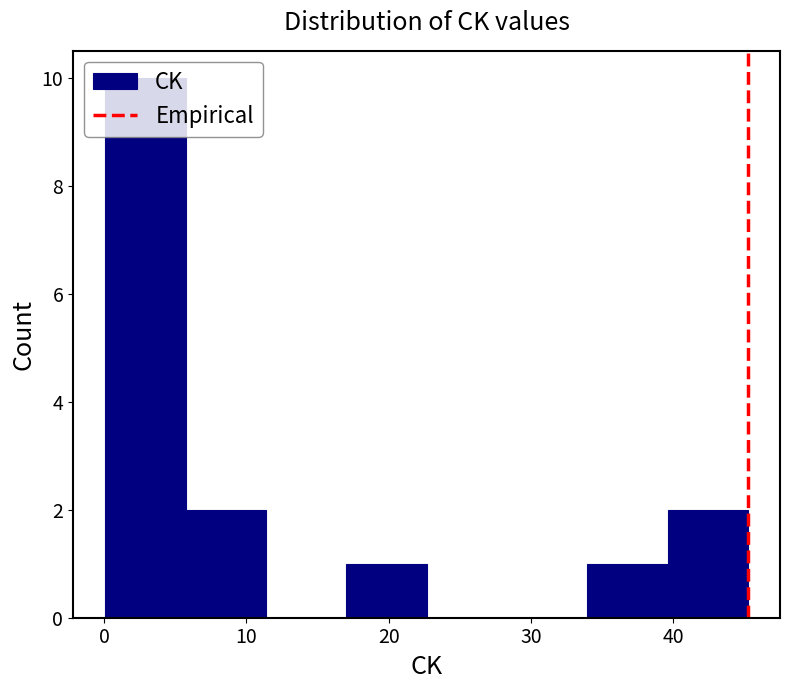

What is the height of the bar covering 40 to 45 on the x-axis? Neither the bar edges nor the heights are printed on the chart, so give them approximately, as read against the axes.

2